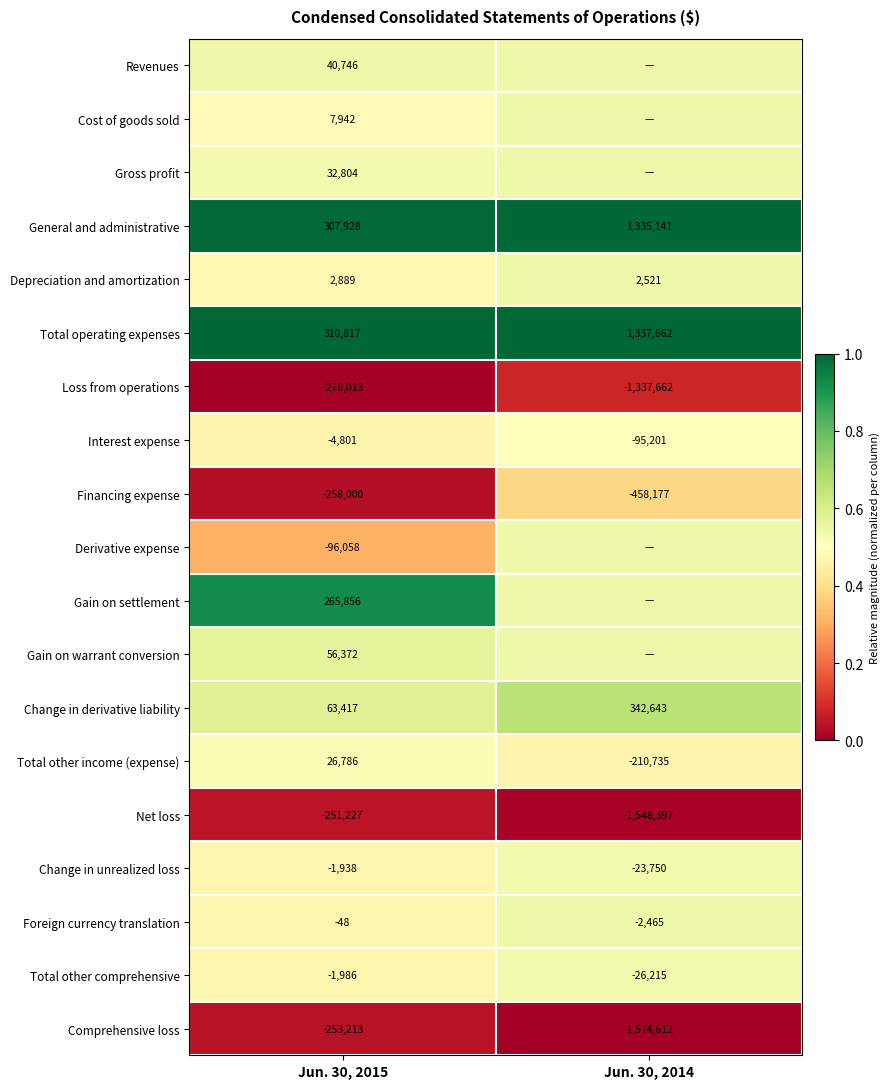

Between Jun. 30, 2014 and Jun. 30, 2015, which is larger?

Jun. 30, 2015